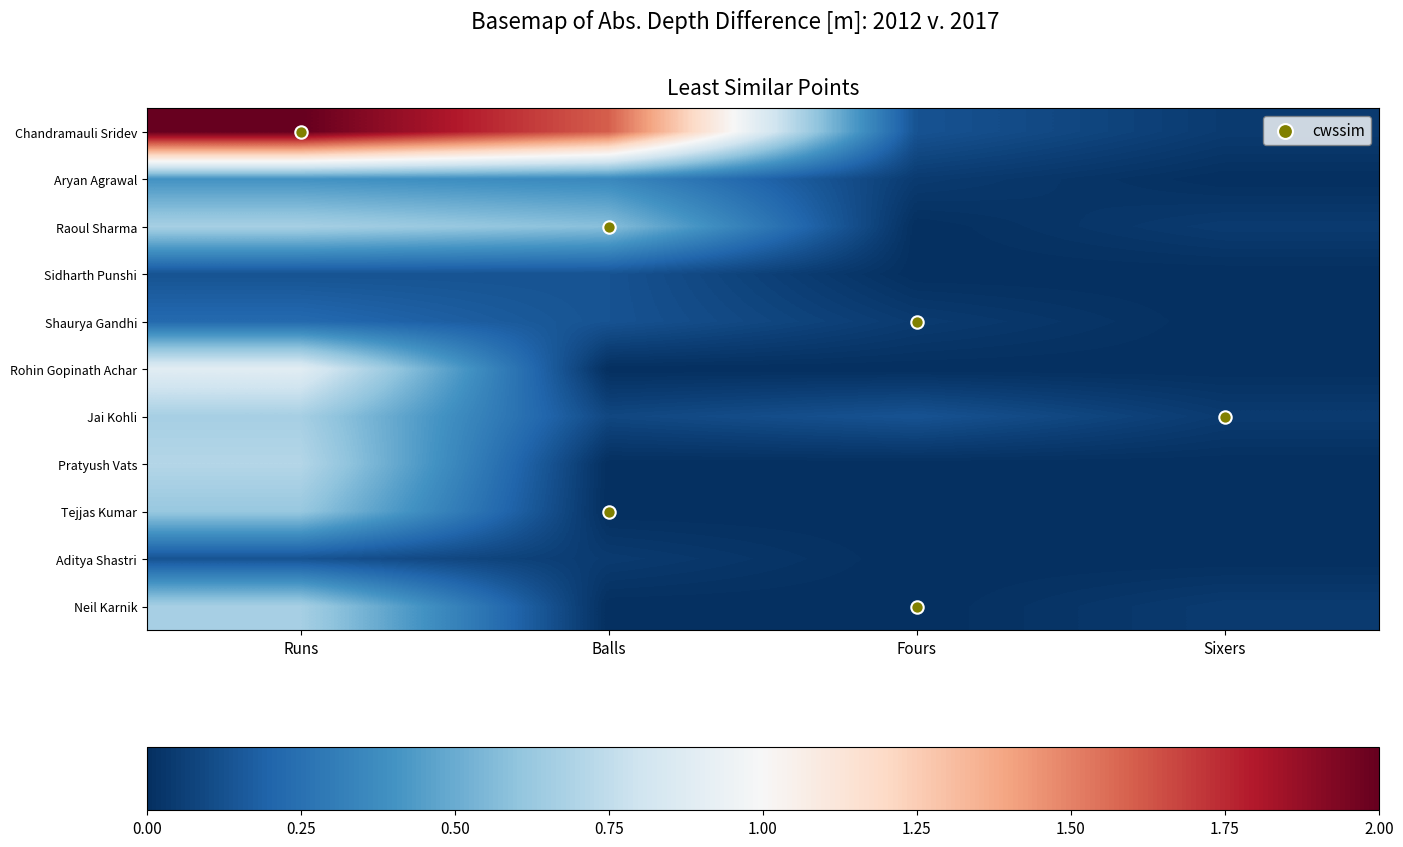

List the labels in order of Neil Karnik value, smallest first.

Balls, Fours, Sixers, Runs